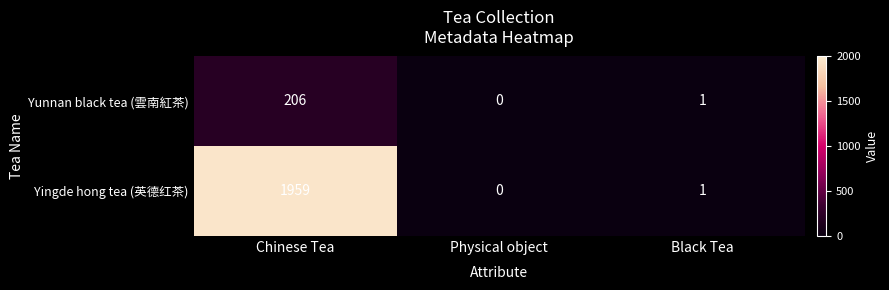

What is the difference between the Yingde hong tea (英德红茶) values at Chinese Tea and Black Tea?

1958